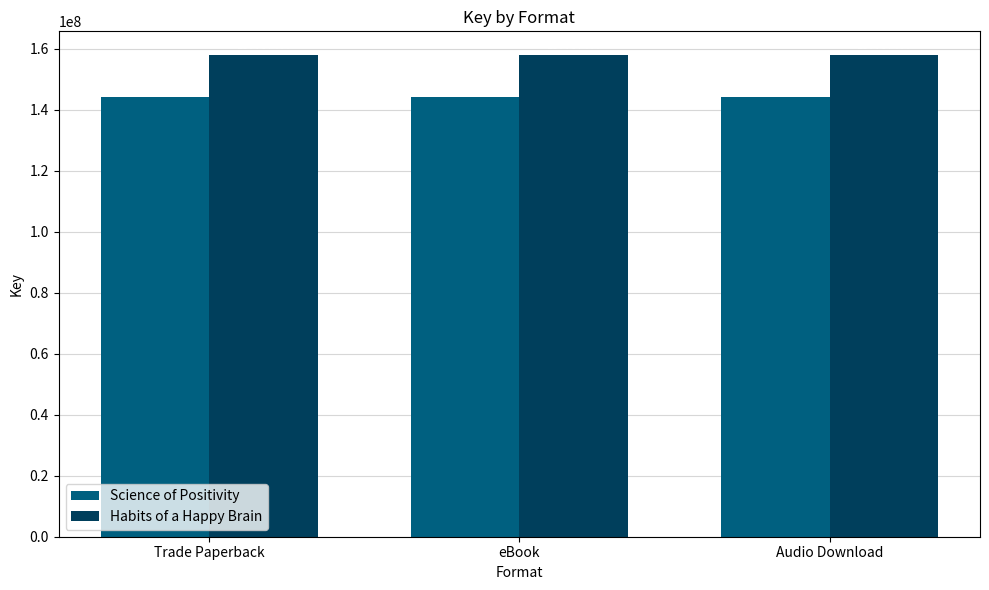

How many bars are there in each group?

2